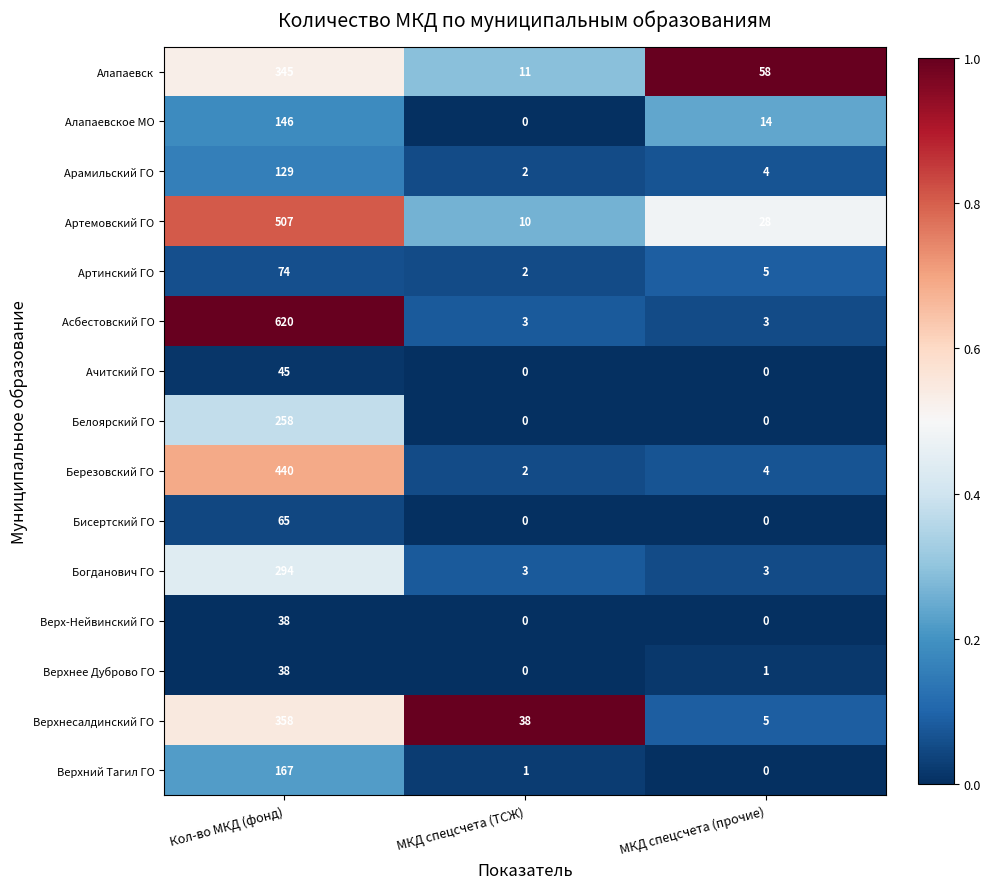

The Артемовский ГО series shows 10 at МКД спецсчета (ТСЖ). True or false?

True